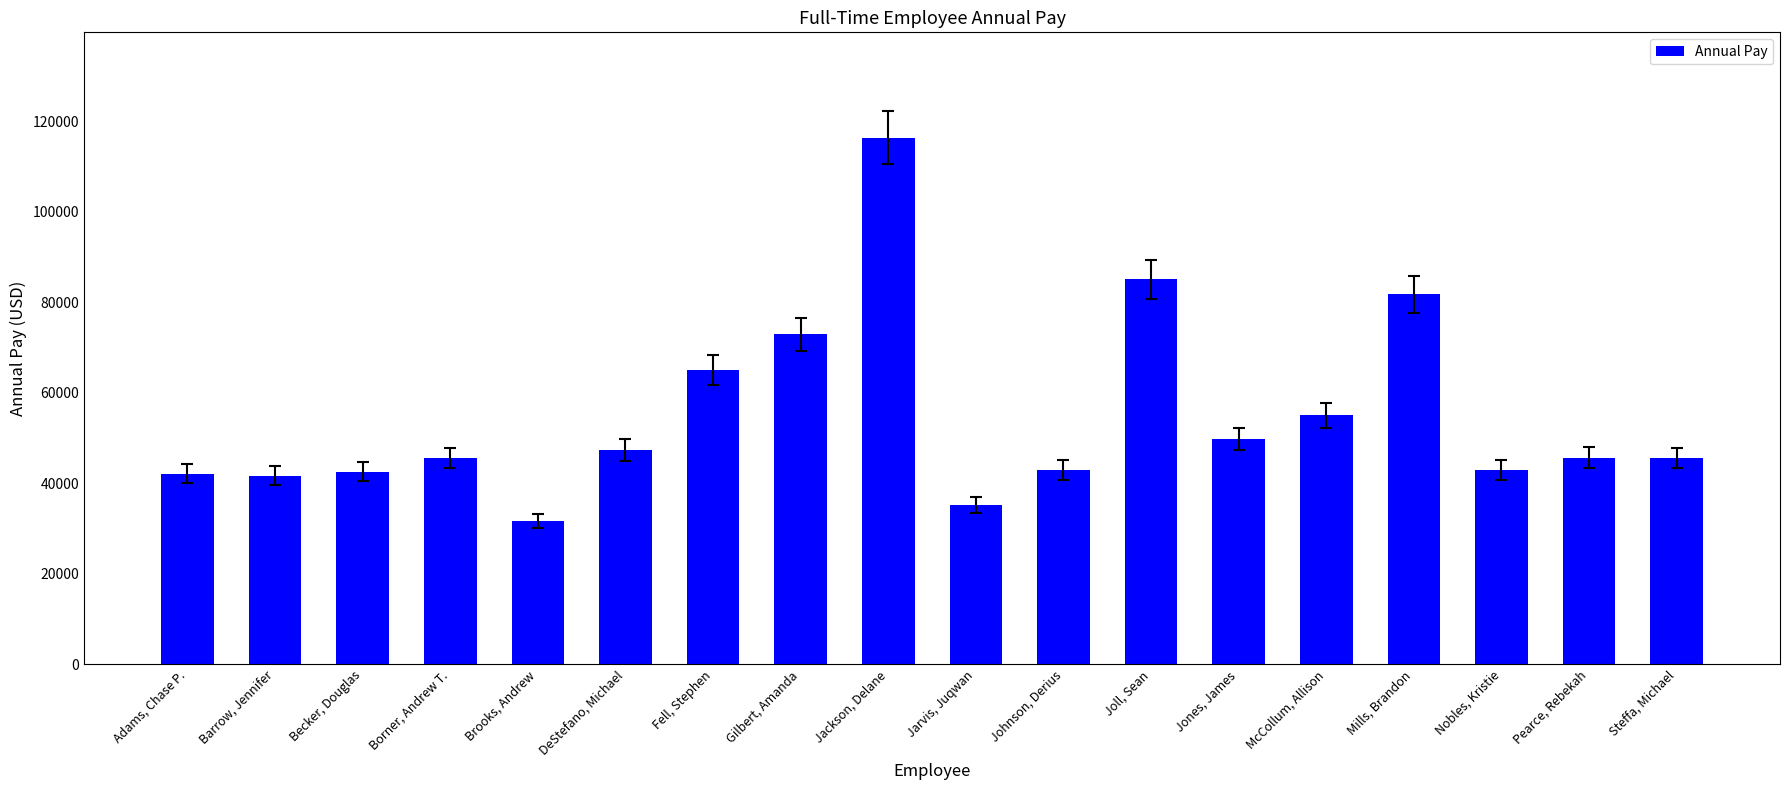

Rank the categories by value from lowest to highest.

Brooks, Andrew, Jarvis, Juqwan, Barrow, Jennifer, Adams, Chase P., Becker, Douglas, Johnson, Derius, Nobles, Kristie, Borner, Andrew T., Steffa, Michael, Pearce, Rebekah, DeStefano, Michael, Jones, James, McCollum, Allison, Fell, Stephen, Gilbert, Amanda, Mills, Brandon, Joll, Sean, Jackson, Delane